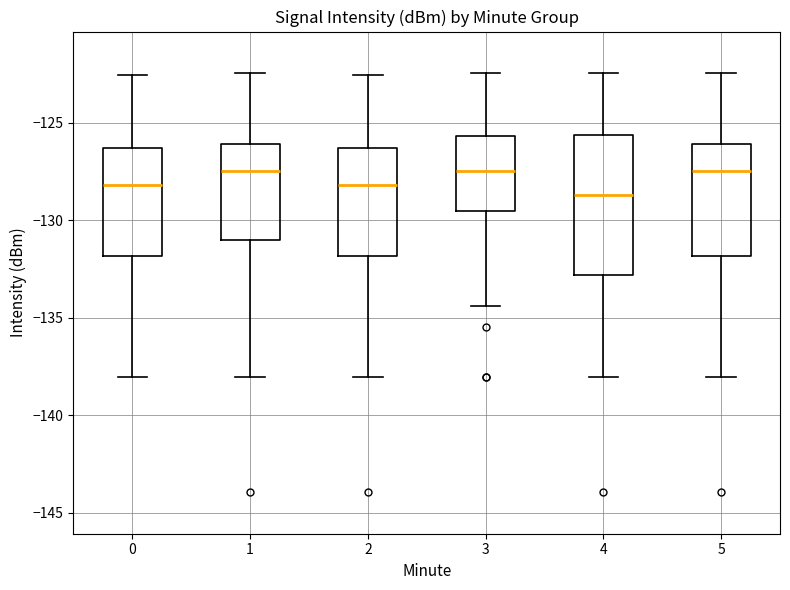

Reading left to right, transcribe this box plot: for each box, give where its median line is, the range the box spans, and where its two whiskers end, as read against the y-axis. The values are not printed on the chart, so give them approximately, as read against the axis.

0: median -128.0, box -132.0 to -126.5, whiskers -138.0 to -122.5
1: median -127.5, box -131.0 to -126.0, whiskers -138.0 to -122.5
2: median -128.0, box -132.0 to -126.5, whiskers -138.0 to -122.5
3: median -127.5, box -129.5 to -125.5, whiskers -134.5 to -122.5
4: median -128.5, box -133.0 to -125.5, whiskers -138.0 to -122.5
5: median -127.5, box -132.0 to -126.0, whiskers -138.0 to -122.5